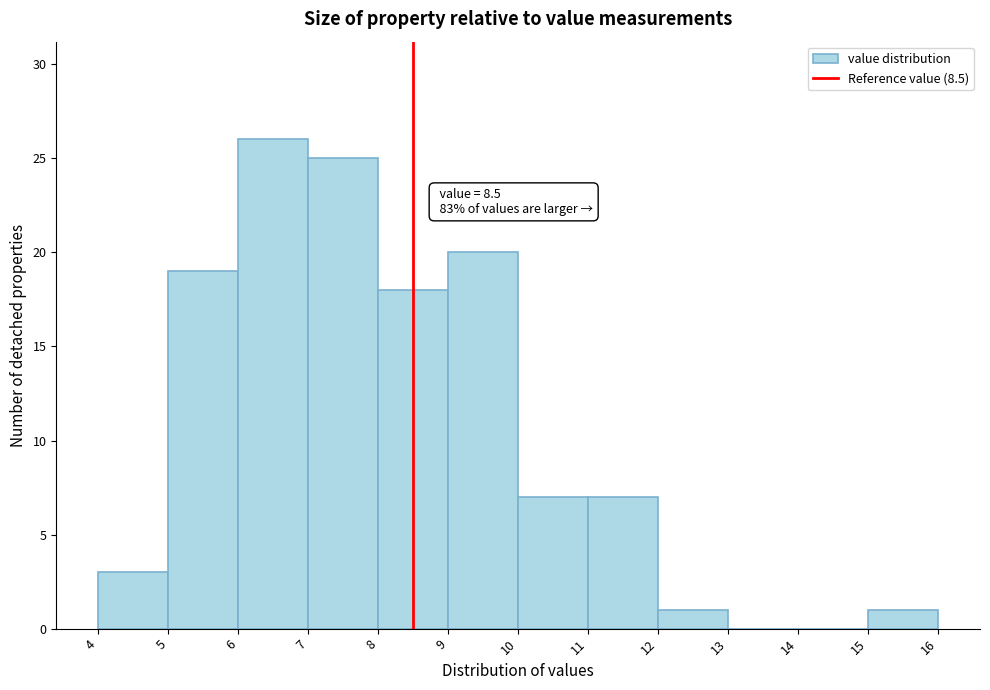

Which range on the x-axis has the tallest bar?

6 to 7